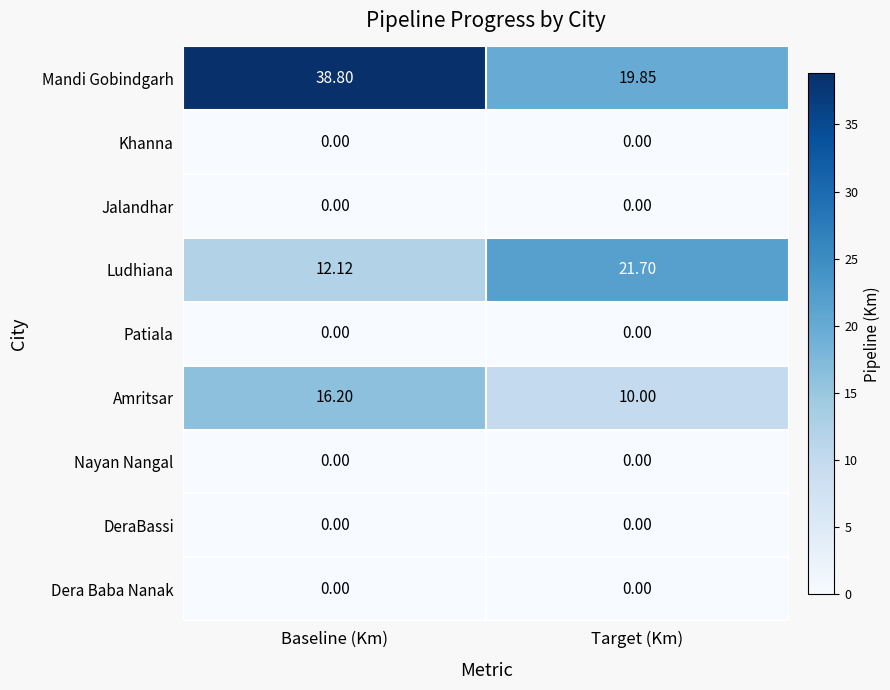

At which label is Amritsar closest to 13?

Target (Km)